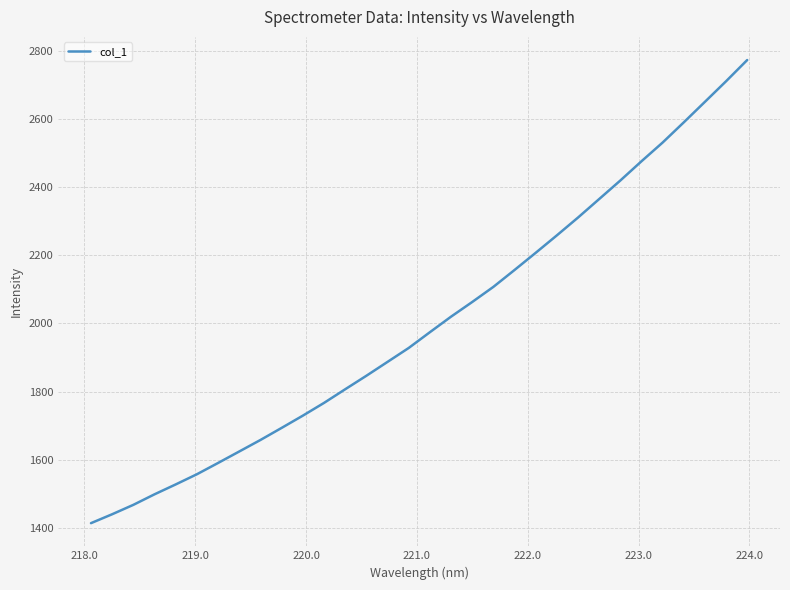

What is the greatest value displayed?

2772.6